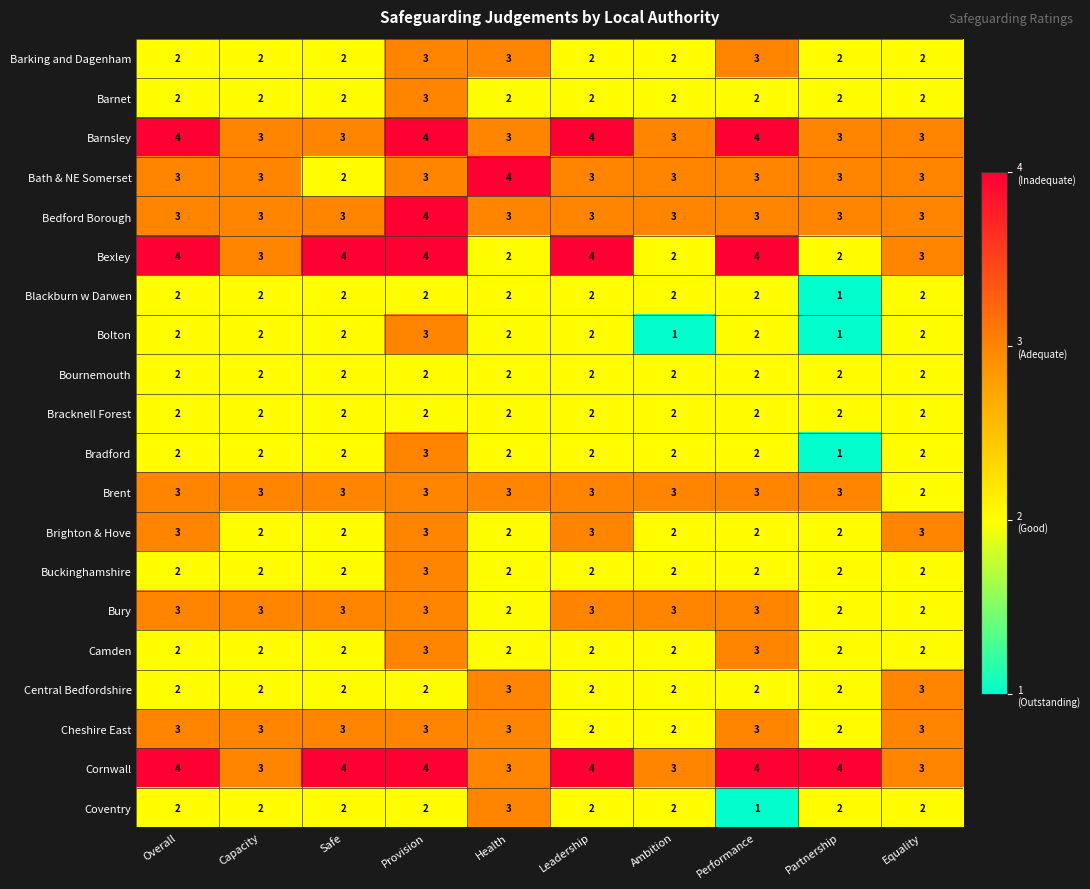

Is it true that Brighton & Hove equals 1 at Ambition?

False